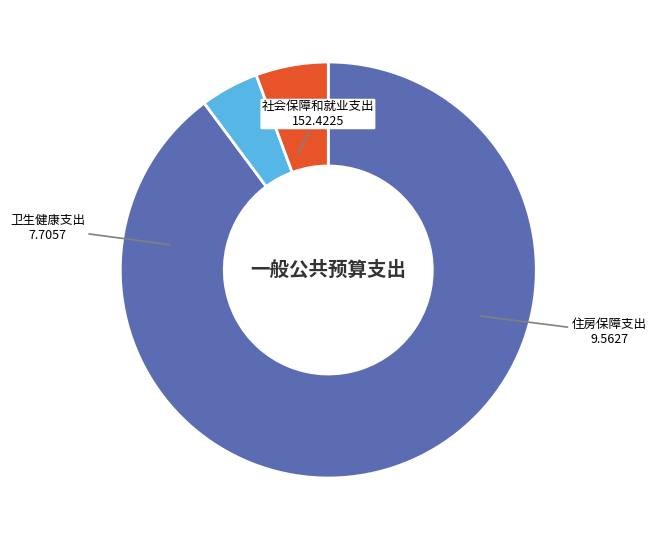

Is it true that 卫生健康支出 is 5% of the pie?

True